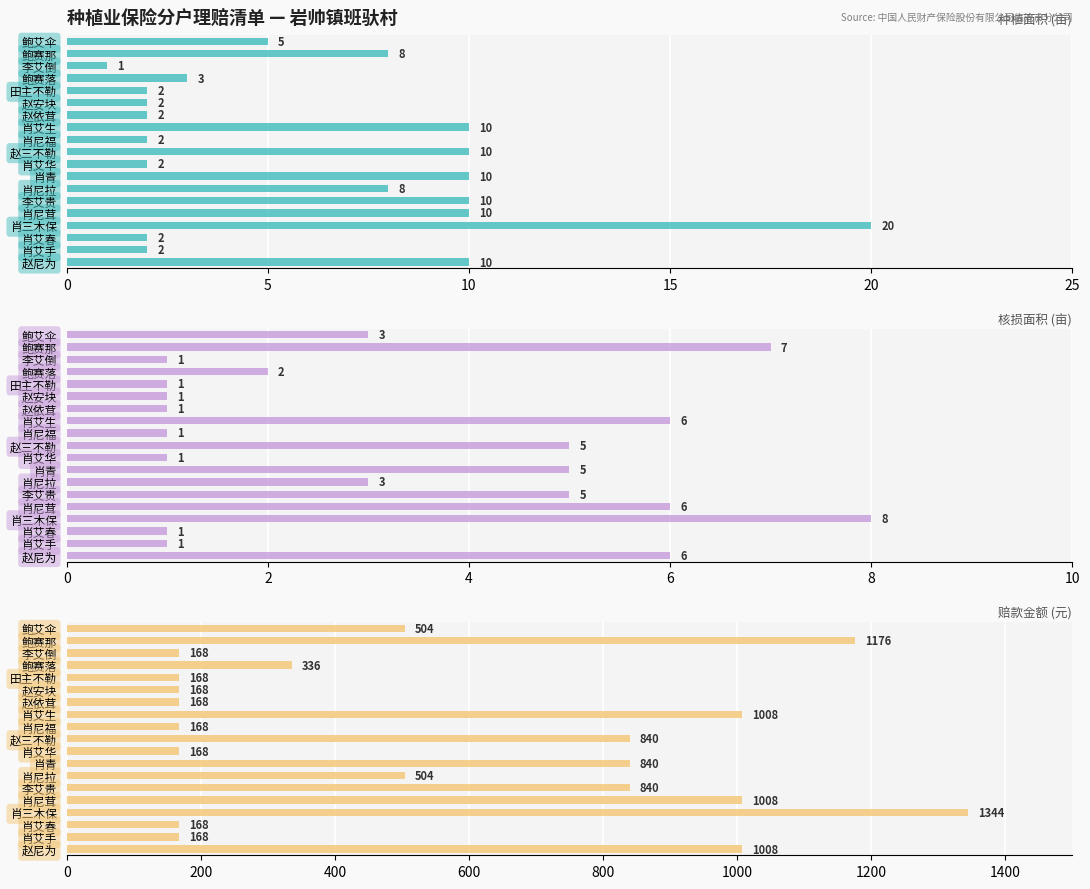

What value does the 种植面积 series have at 鲍赛那?

8